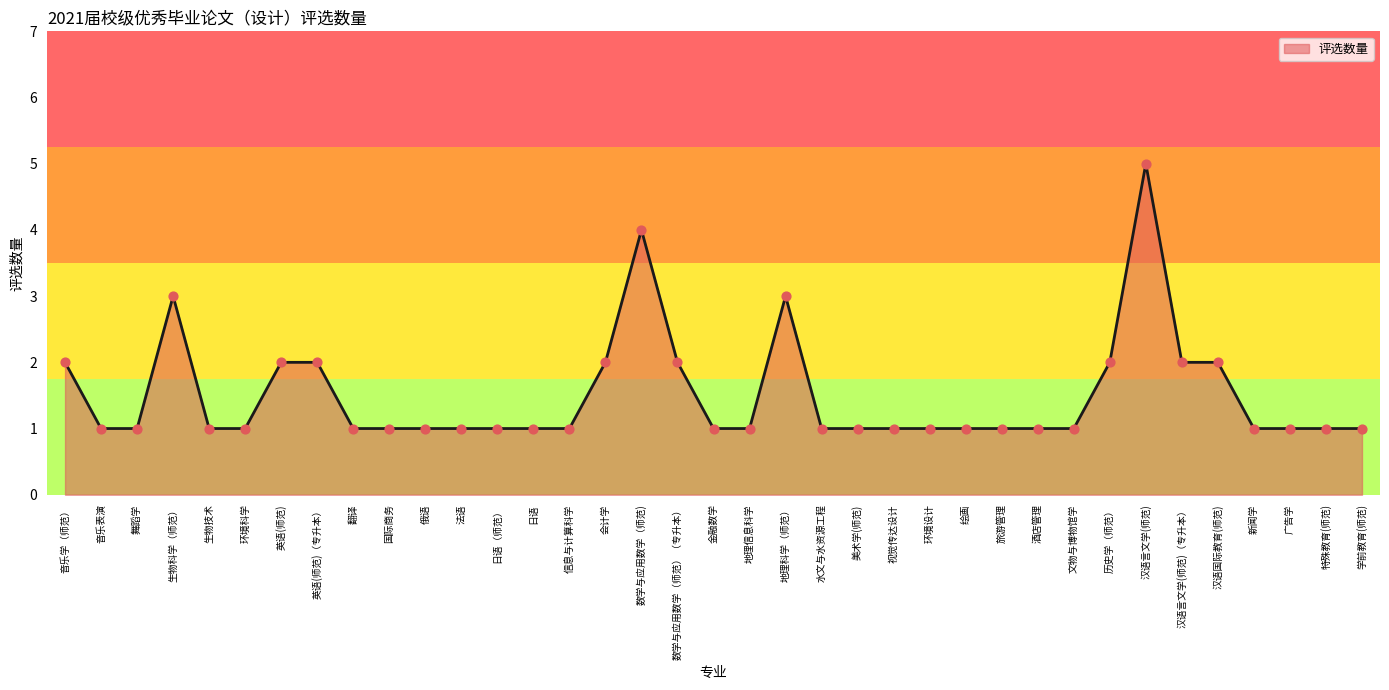

What is the change in value from 生物科学（师范） to 法语?

-2